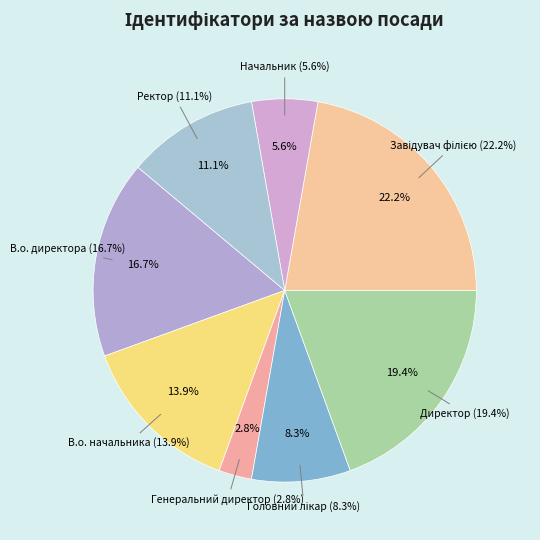

Combined, what portion of the pie is Головний лікар and В.о. директора?

25.0%